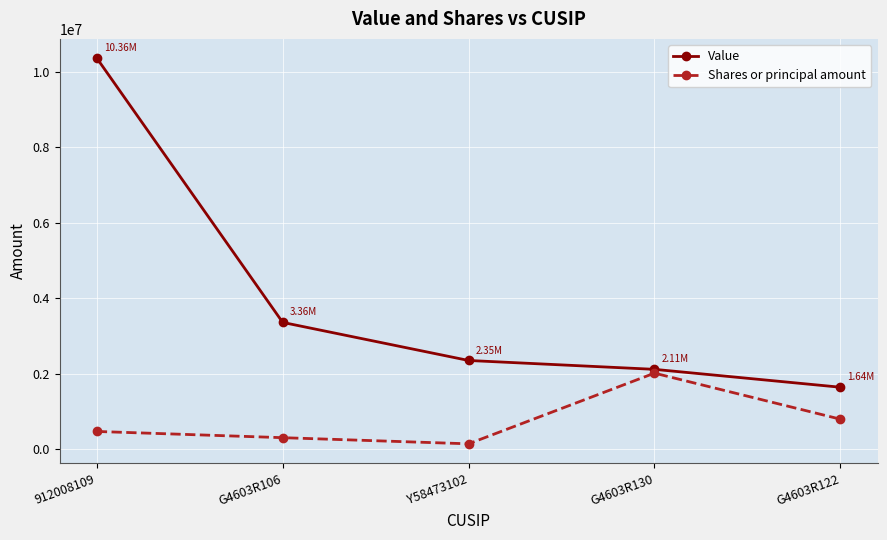

Reading left to right, extract all data points from this chart.

Value: 10362000	3357000	2348000	2113000	1639000
Shares or principal amount: 466330	301386	138472	2012337	791979